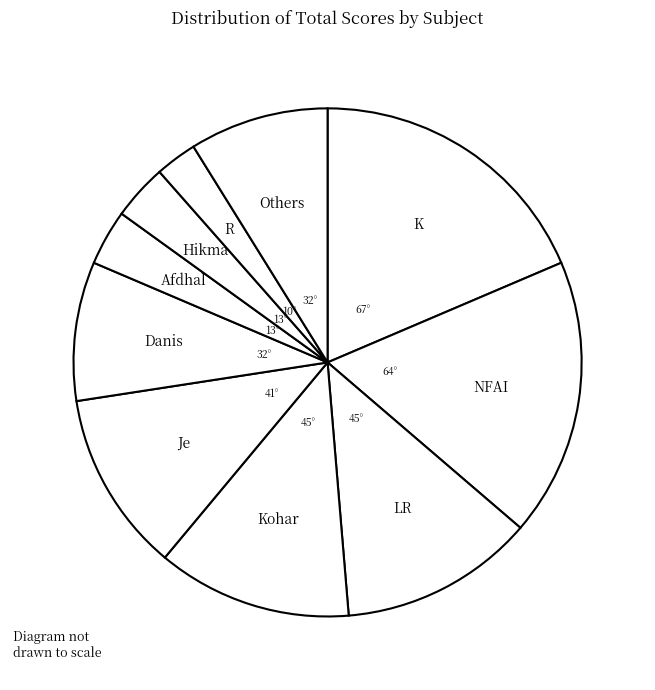

Is there a majority slice in this chart?

No